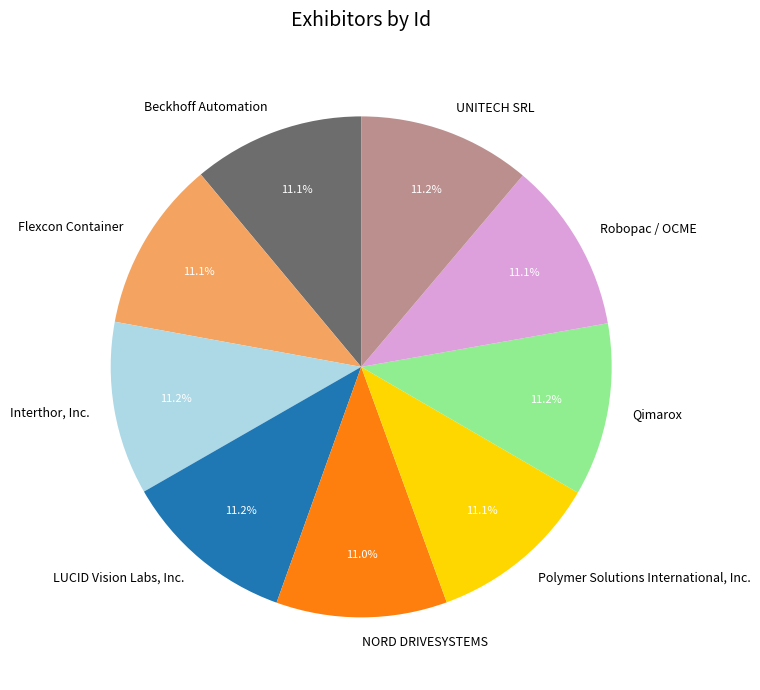

What is the ratio of the value at Robopac / OCME to the value at Beckhoff Automation?

1.0